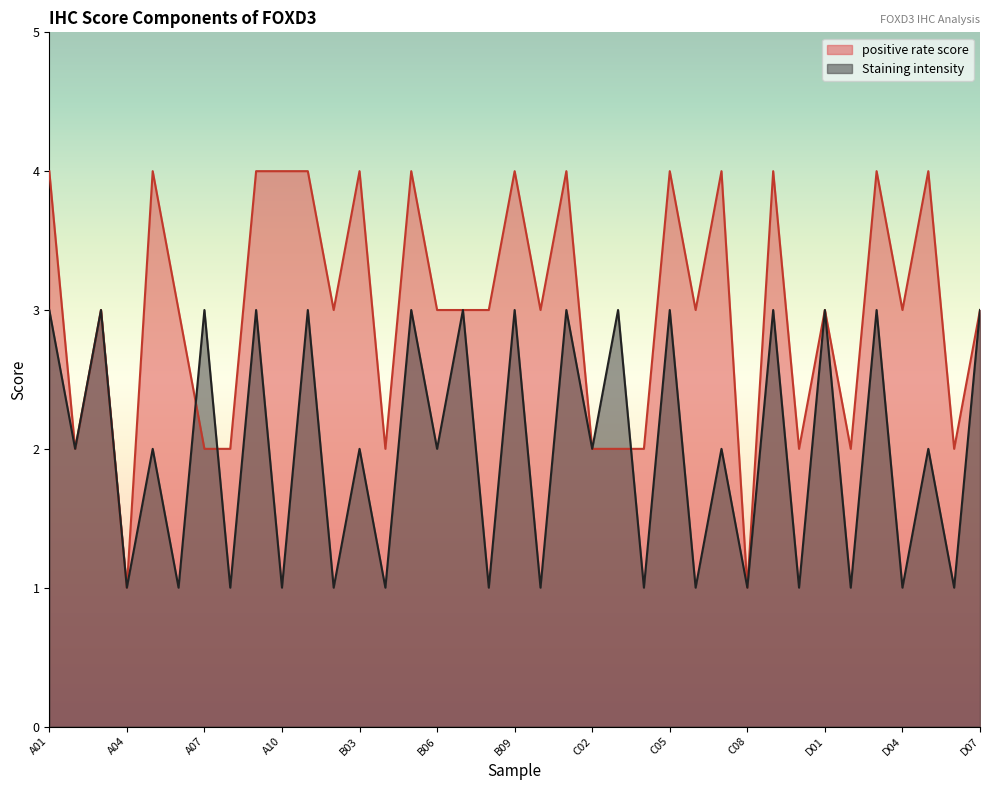

How many interior local valleys does the positive rate score series have?

11